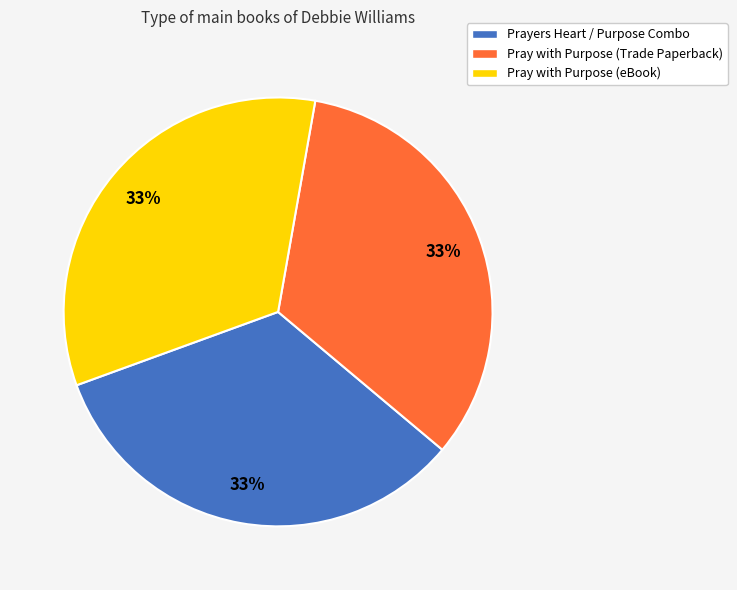

Is there any slice that represents more than half of the pie?

No